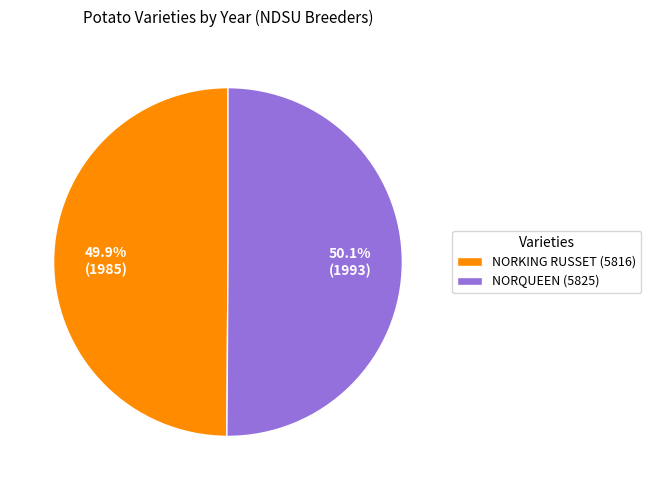

Is there a majority slice in this chart?

Yes